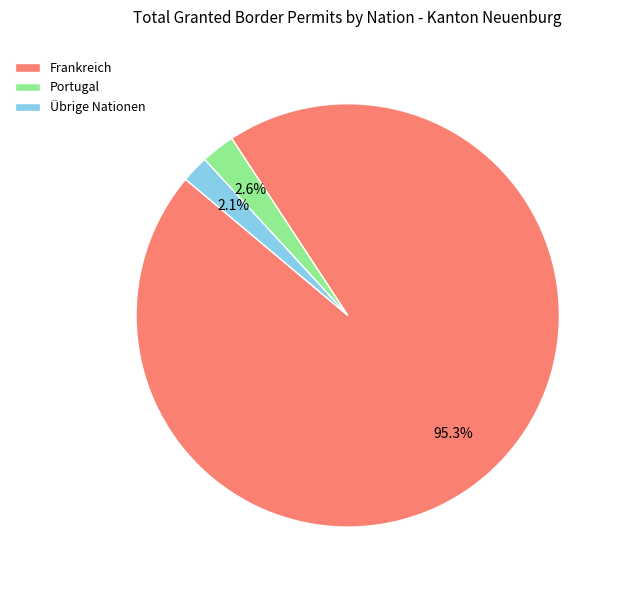

Does Frankreich represent more than half of the total?

Yes